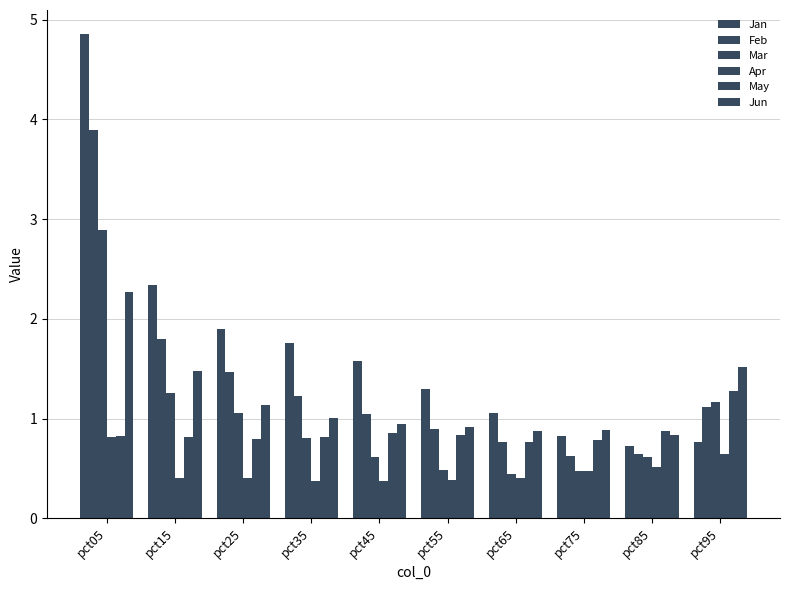

Reading right to left, transcribe all the data shown in this chart.

Jan: 0.8	0.7	0.8	1.1	1.3	1.6	1.8	1.9	2.3	4.9
Feb: 1.1	0.6	0.6	0.8	0.9	1.0	1.2	1.5	1.8	3.9
Mar: 1.2	0.6	0.5	0.4	0.5	0.6	0.8	1.1	1.3	2.9
Apr: 0.6	0.5	0.5	0.4	0.4	0.4	0.4	0.4	0.4	0.8
May: 1.3	0.9	0.8	0.8	0.8	0.9	0.8	0.8	0.8	0.8
Jun: 1.5	0.8	0.9	0.9	0.9	0.9	1.0	1.1	1.5	2.3